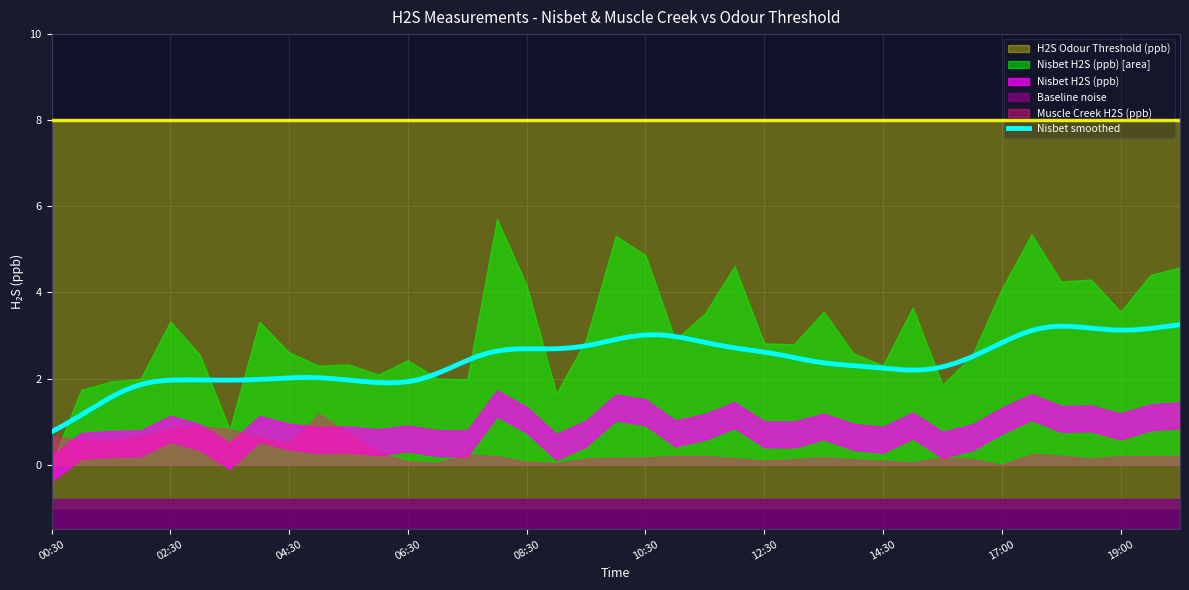

Is the value of Nisbet H2S (ppb) at 2020-06-01 03:30 greater than the value of Muscle Creek H2S (ppb) at 2020-06-01 12:00?

Yes